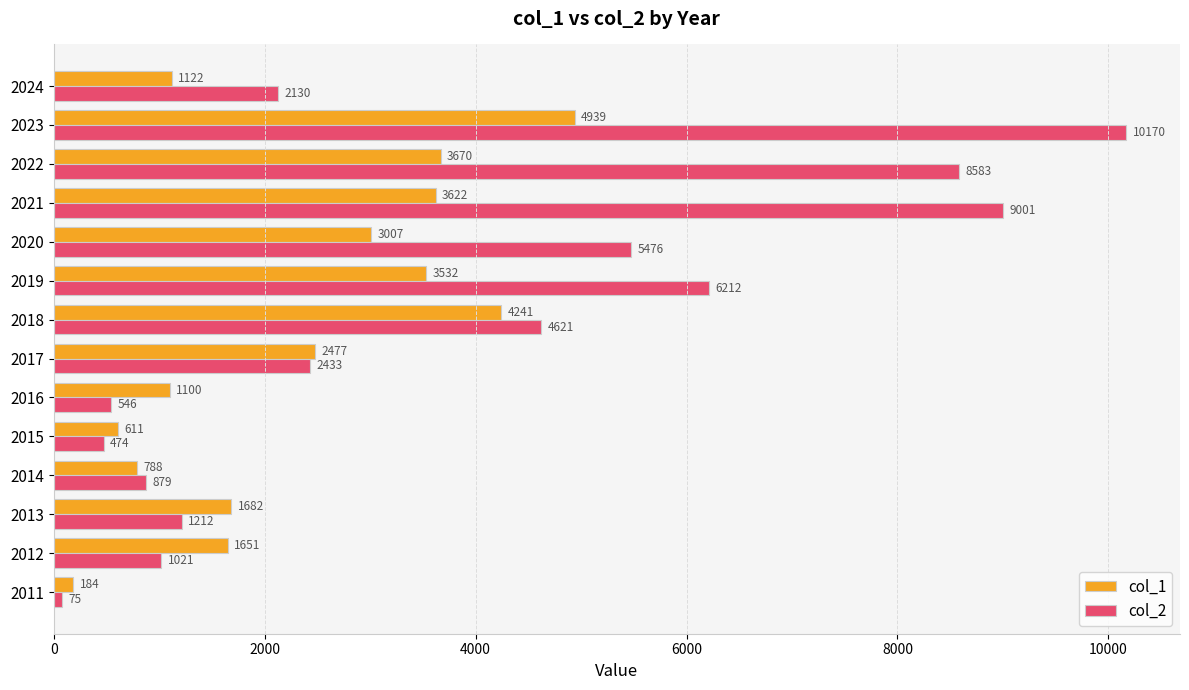

Between 2014 and 2017, which series saw the biggest shift?

col_1